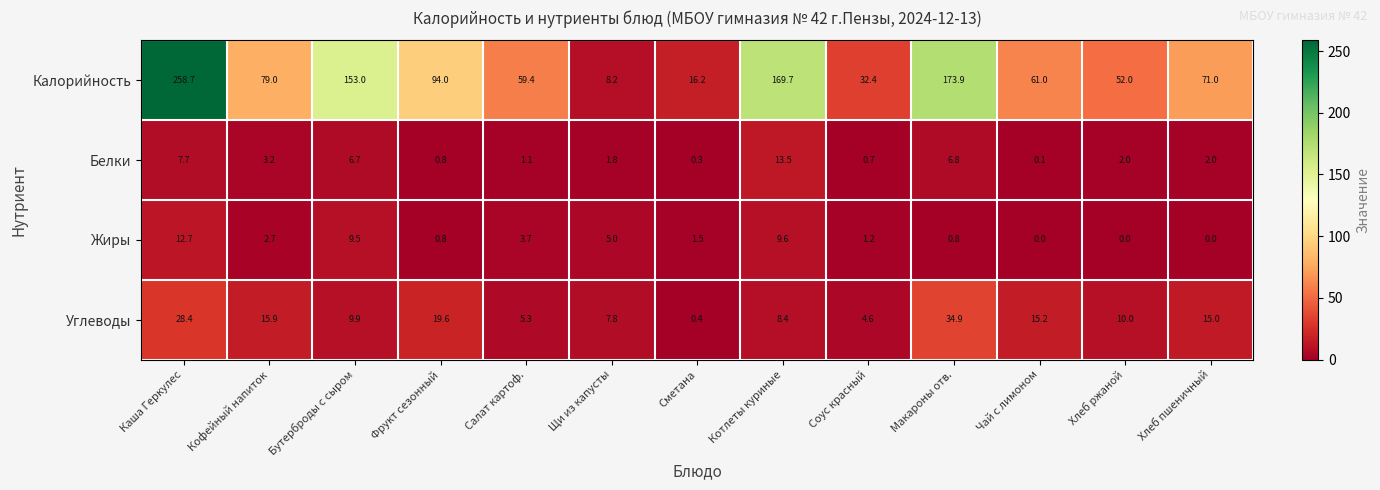

The Жиры series shows 6.4 at Хлеб ржаной. True or false?

False